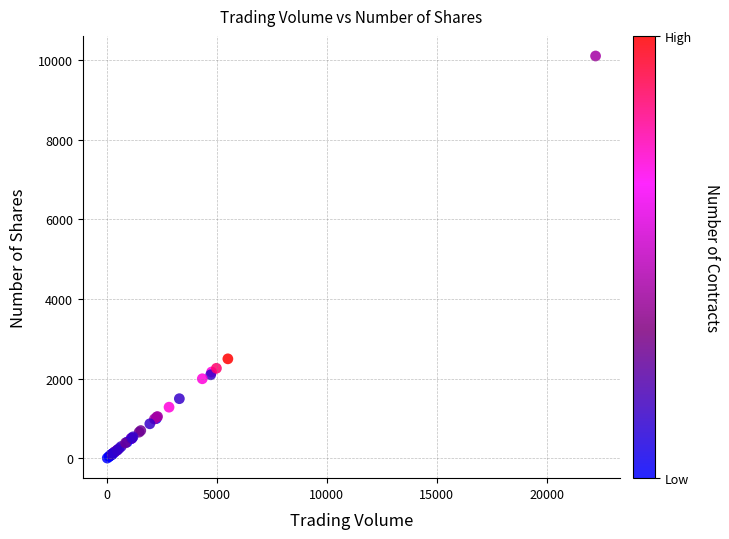

What Y value in the scatter plot is closest to 5055?

2500